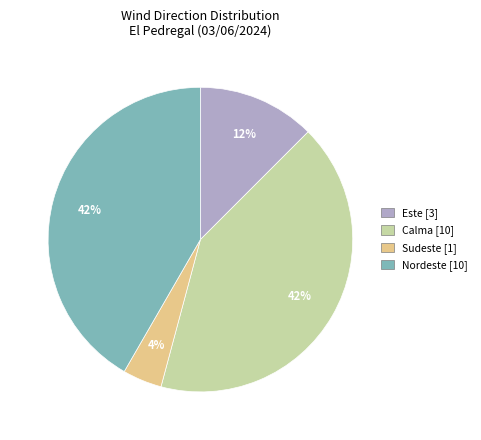

To the nearest percent, what is the difference between the largest and smallest slice percentages?

38%